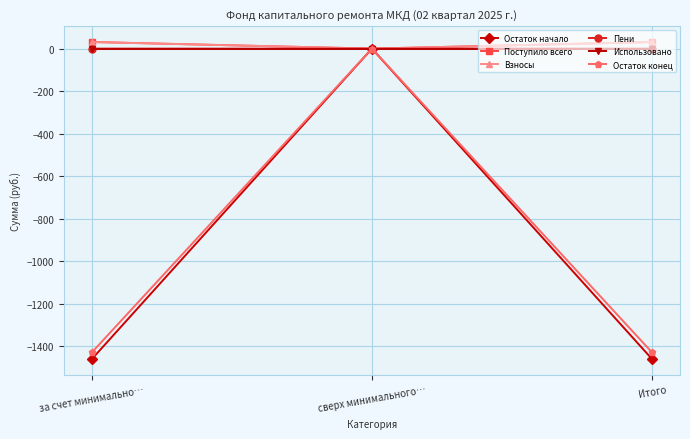

Between сверх минимального… and Итого, which series saw the biggest shift?

Остаток начало